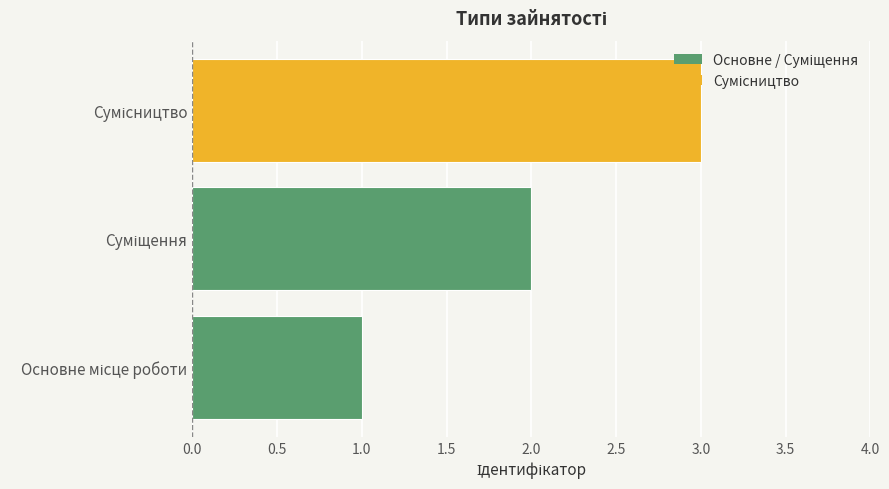

Reading left to right, transcribe all the data shown in this chart.

1	2	3